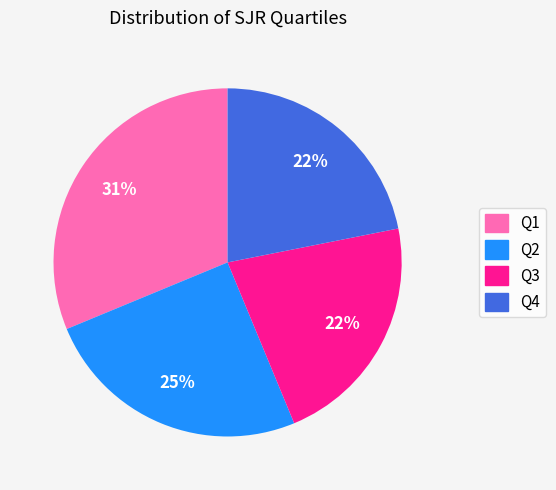

To the nearest percent, what is the difference between the largest and smallest slice percentages?

9%